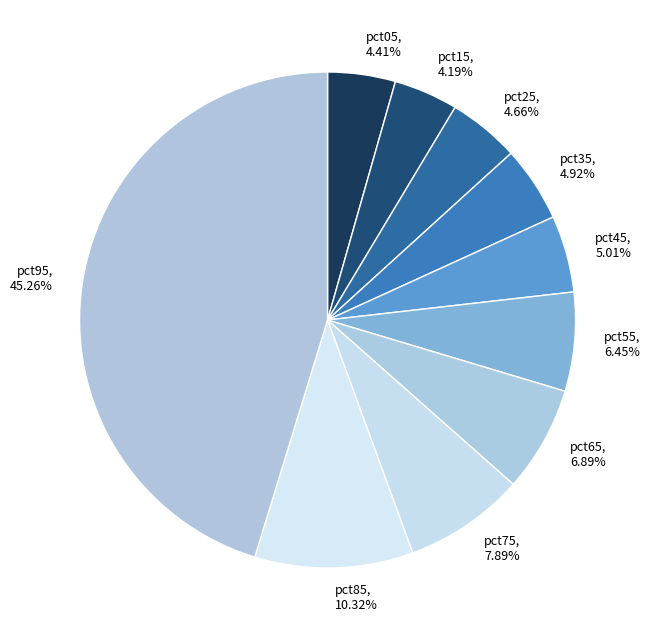

Count the number of slices in the pie.

10